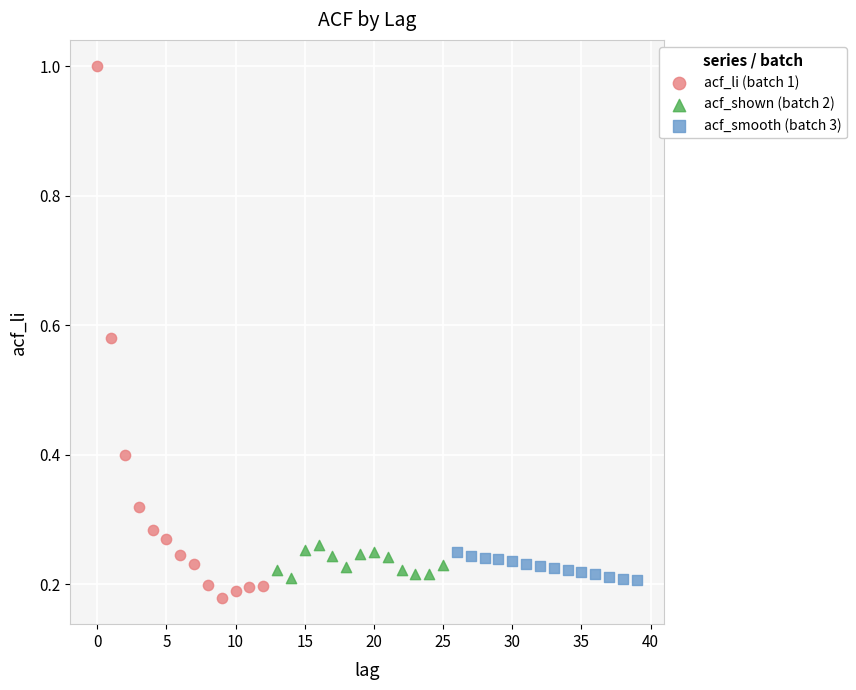

Which series has the widest spread of Y values?

acf_li (batch 1)